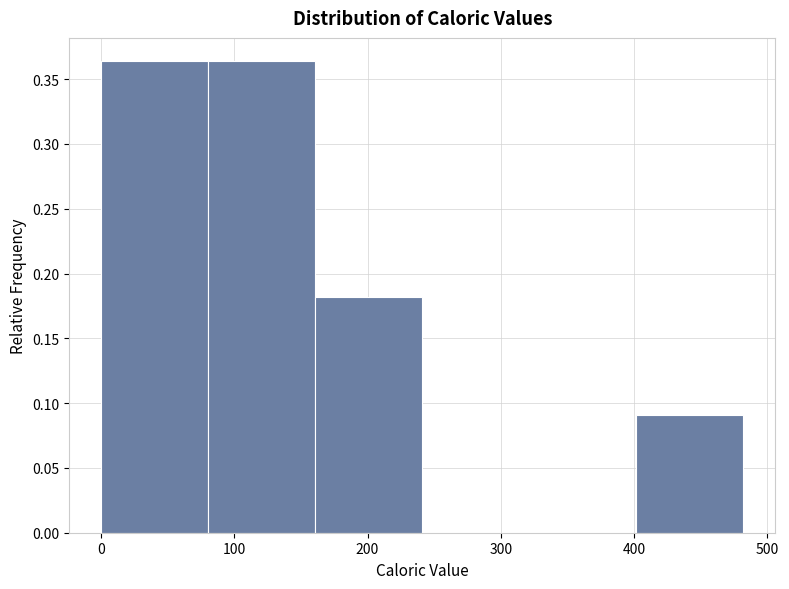

How tall is the bar that spans 160 to 240 on the x-axis? Neither the bar edges nor the heights are printed on the chart, so give them approximately, as read against the axes.

0.180